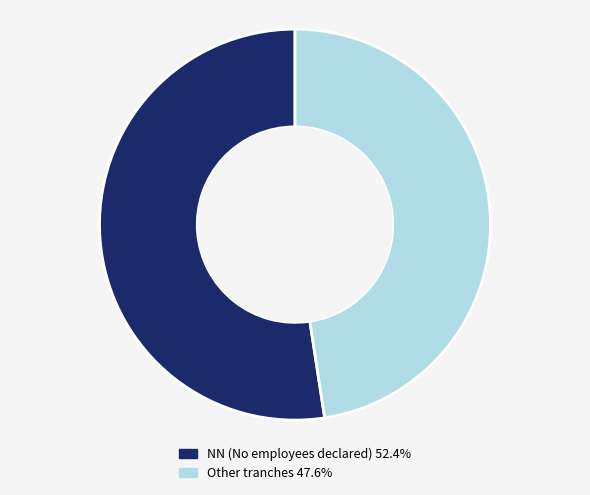

Is there any slice that represents more than half of the pie?

Yes